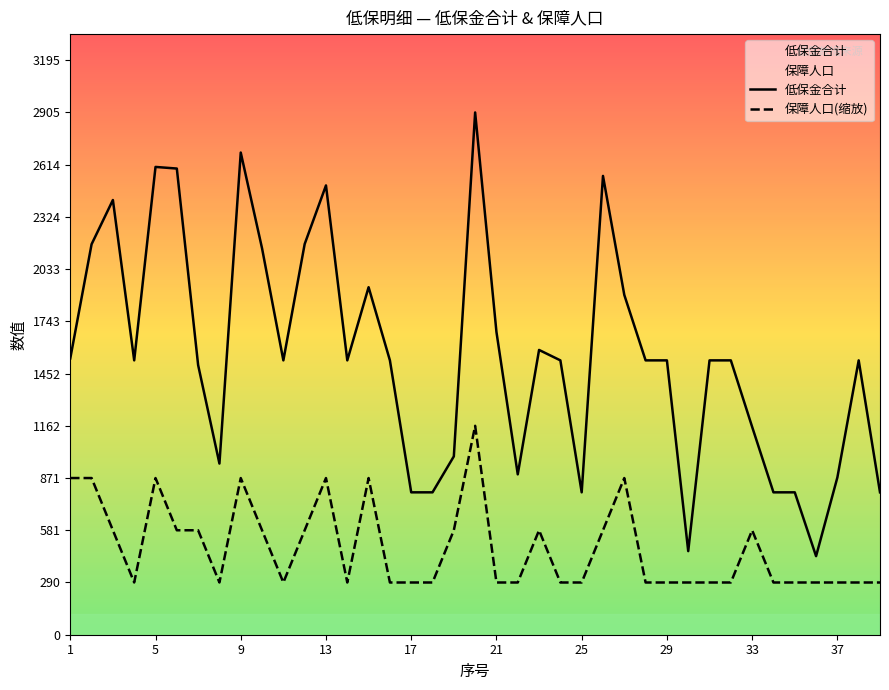

At 37, list the series in order from largest to smallest.

低保金合计, 保障人口(缩放)